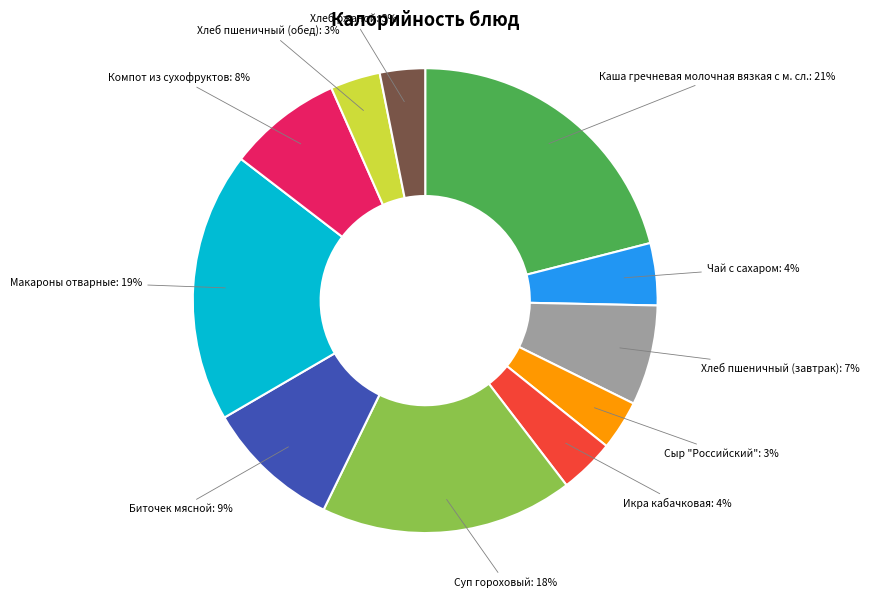

To the nearest percent, what is the average slice percentage?

9%